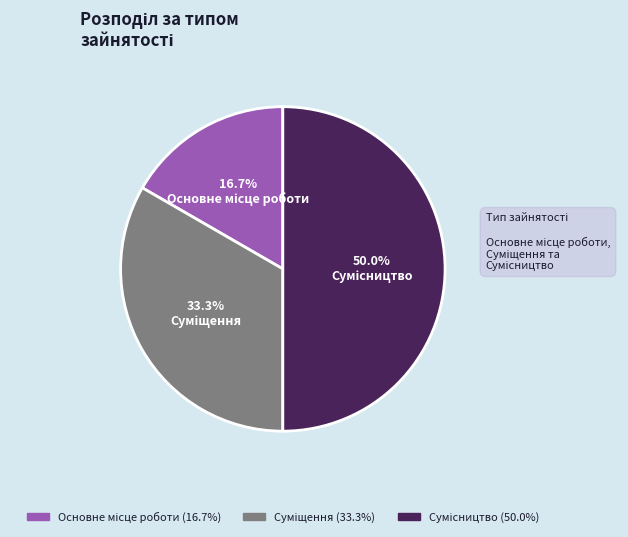

Is Основне місце роботи the majority of the pie?

No